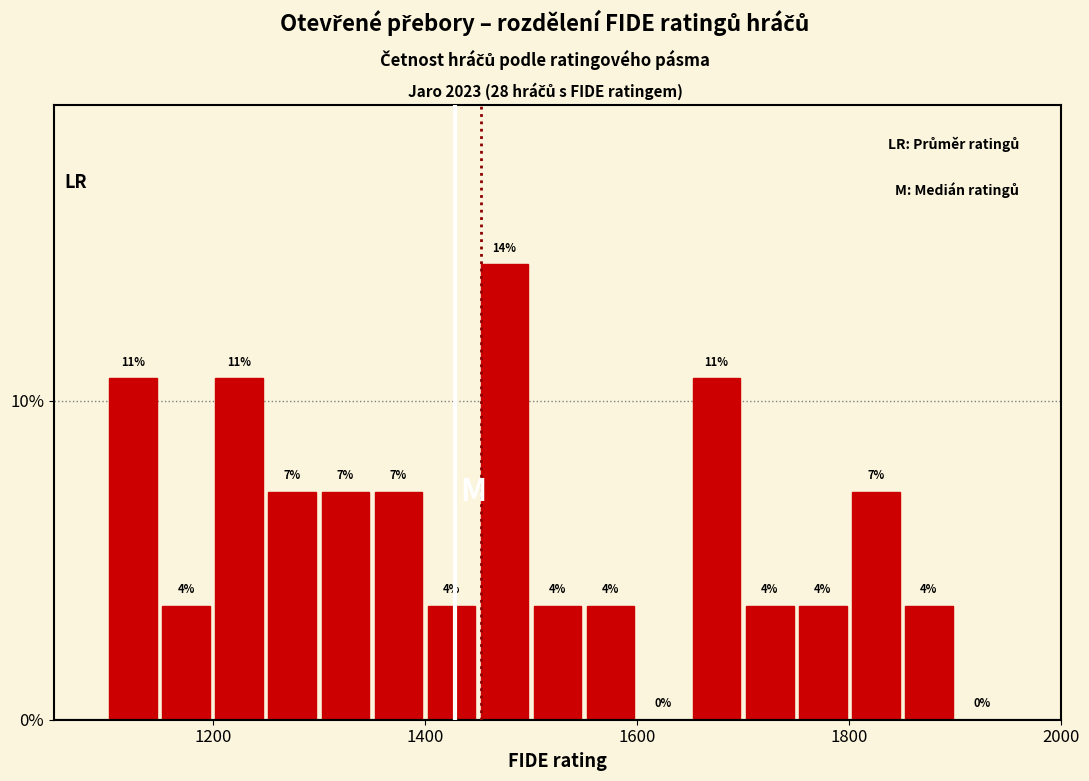

Read against the x-axis, roughly where is the centre of the tallest bar?

1480